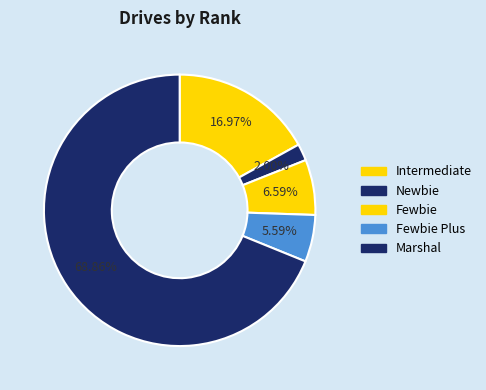

How many slices are in this pie chart?

5